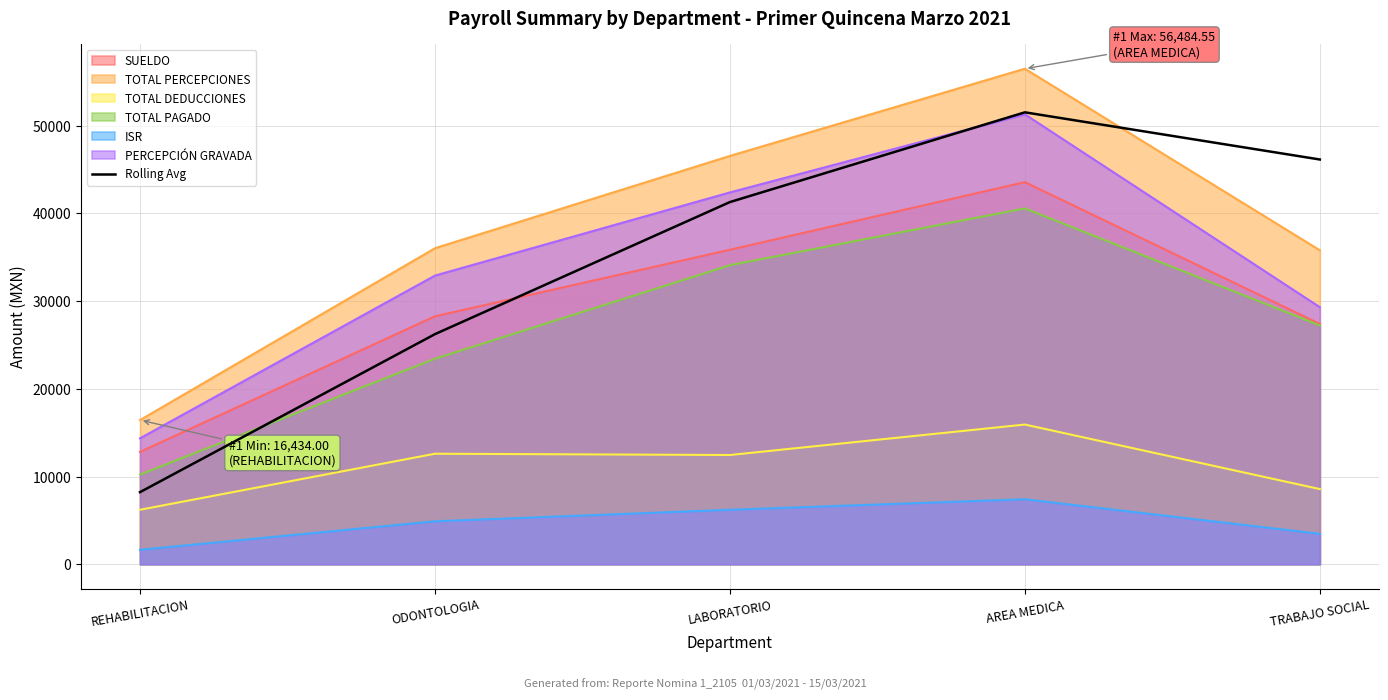

At which category does the chart reach its peak across all series?

AREA MEDICA